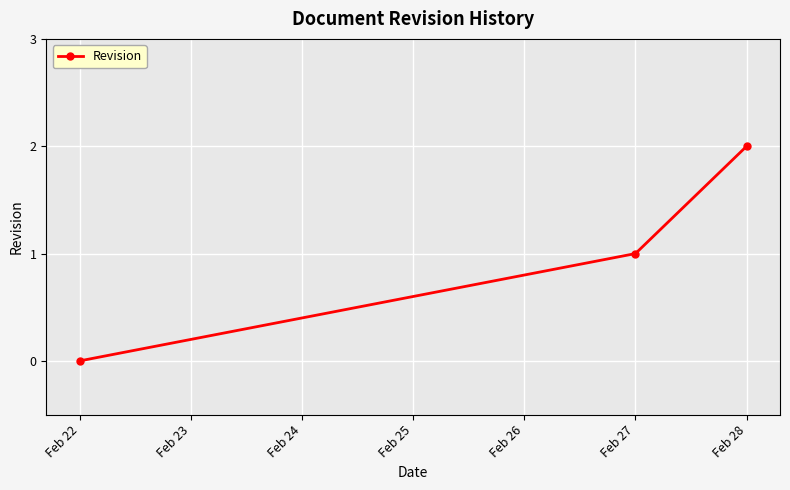

What is the sum of all values?

3